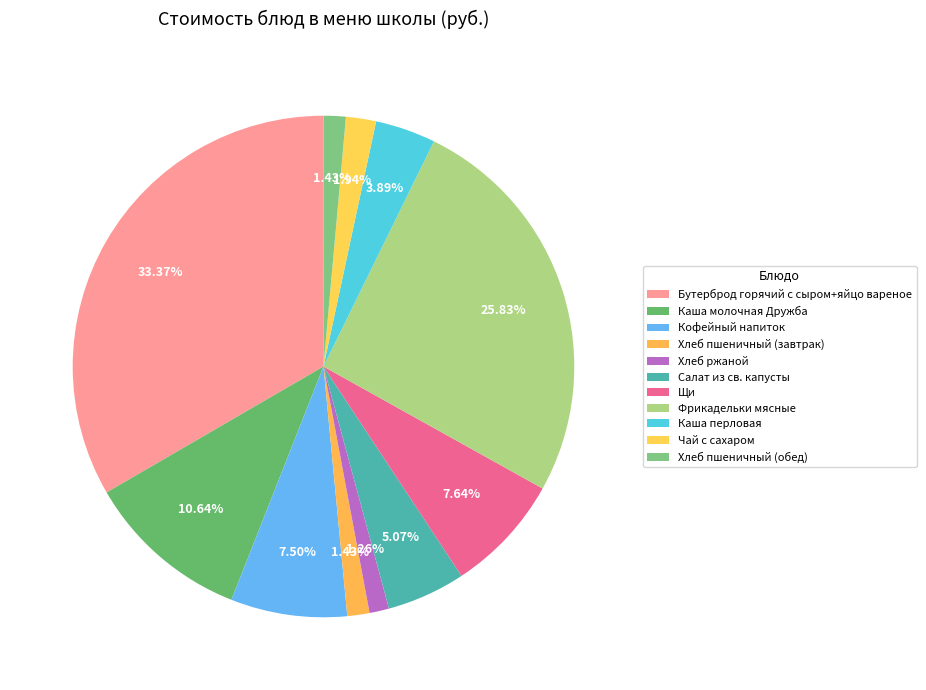

How many slices are in this pie chart?

11